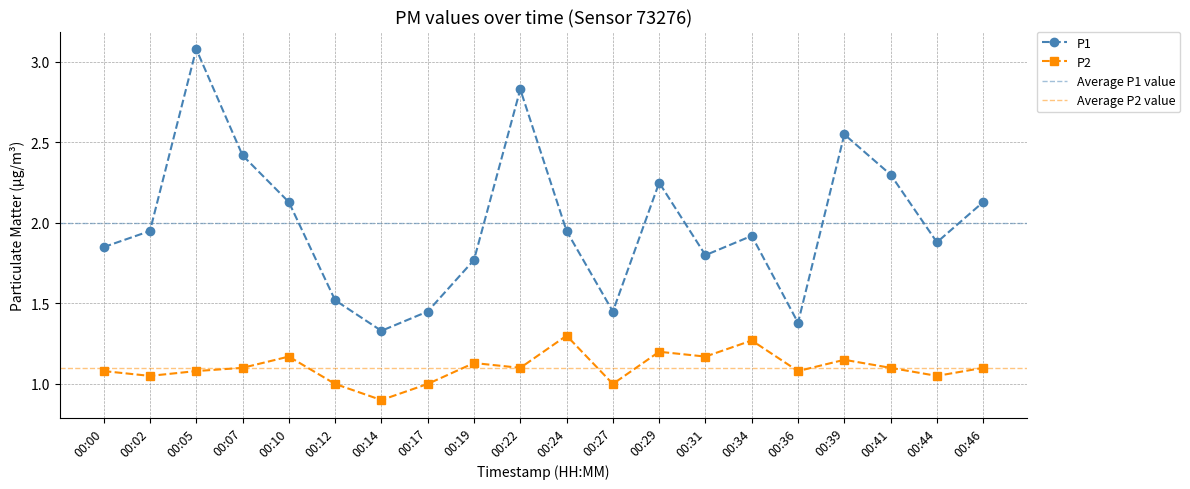

Reading right to left, transcribe all the data shown in this chart.

P1: 2.1	1.9	2.3	2.5	1.4	1.9	1.8	2.2	1.4	1.9	2.8	1.8	1.4	1.3	1.5	2.1	2.4	3.1	1.9	1.9
P2: 1.1	1.1	1.1	1.1	1.1	1.3	1.2	1.2	1.0	1.3	1.1	1.1	1.0	0.9	1.0	1.2	1.1	1.1	1.1	1.1